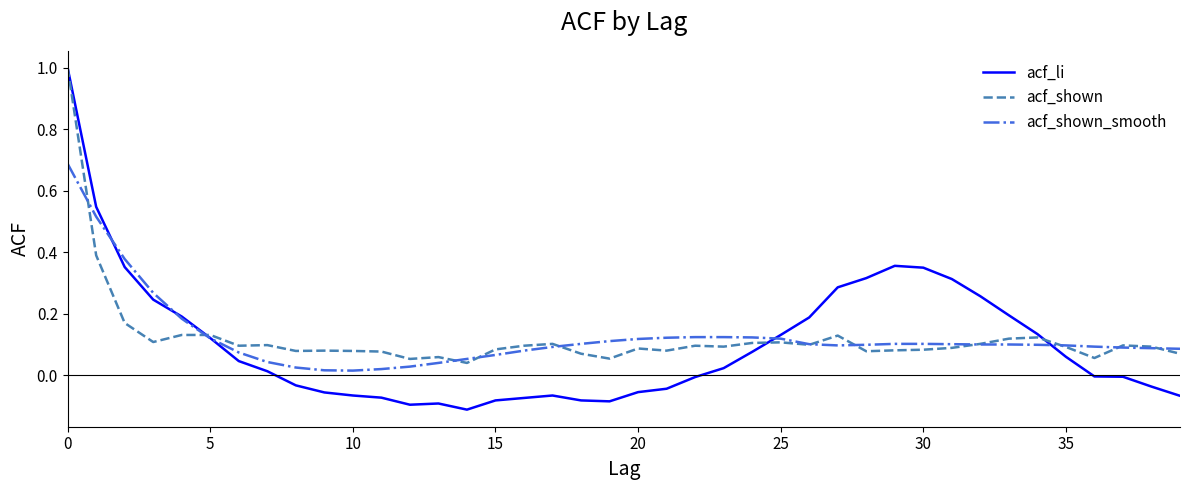

What is the maximum value shown in the chart?

1.0